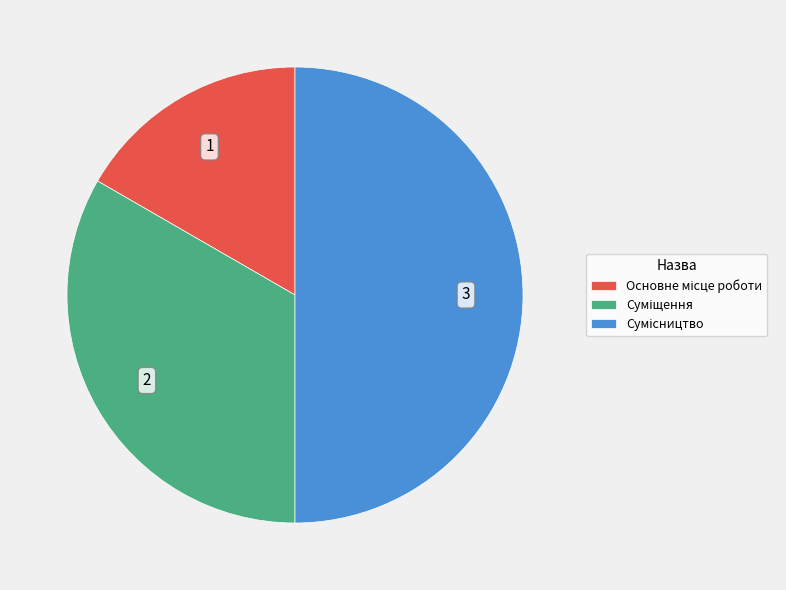

How many segments does this pie chart have?

3